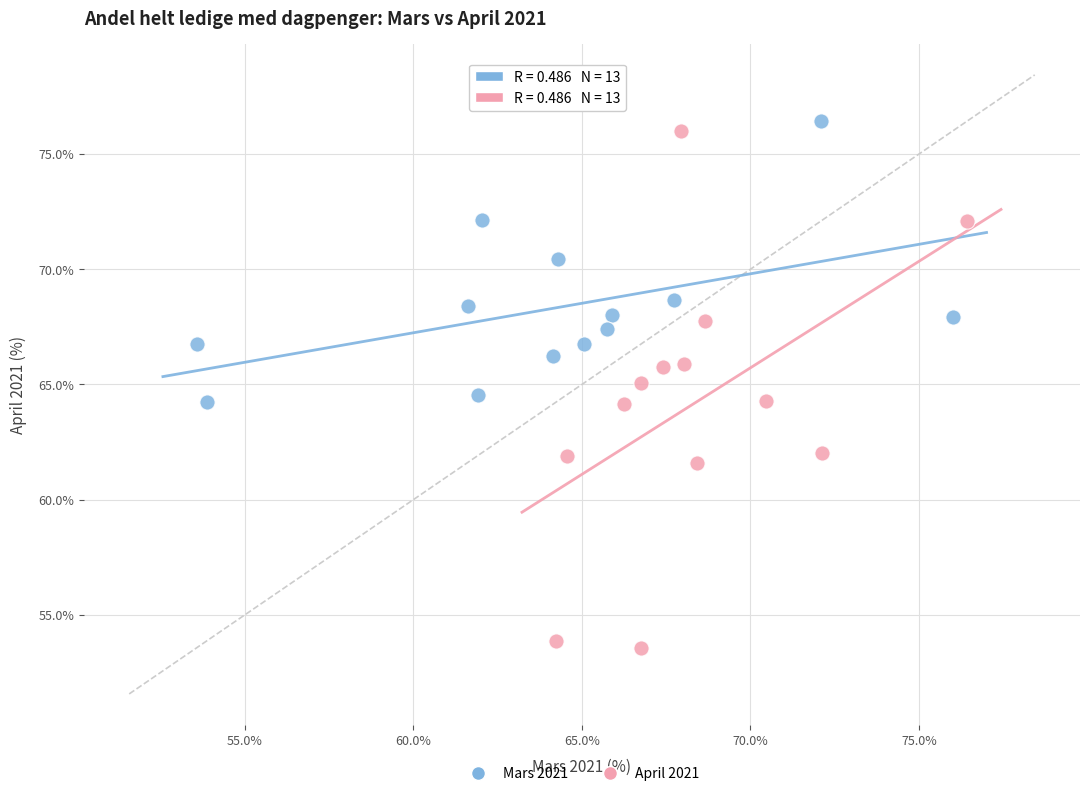

Which series contains the lowest Y value?

April 2021